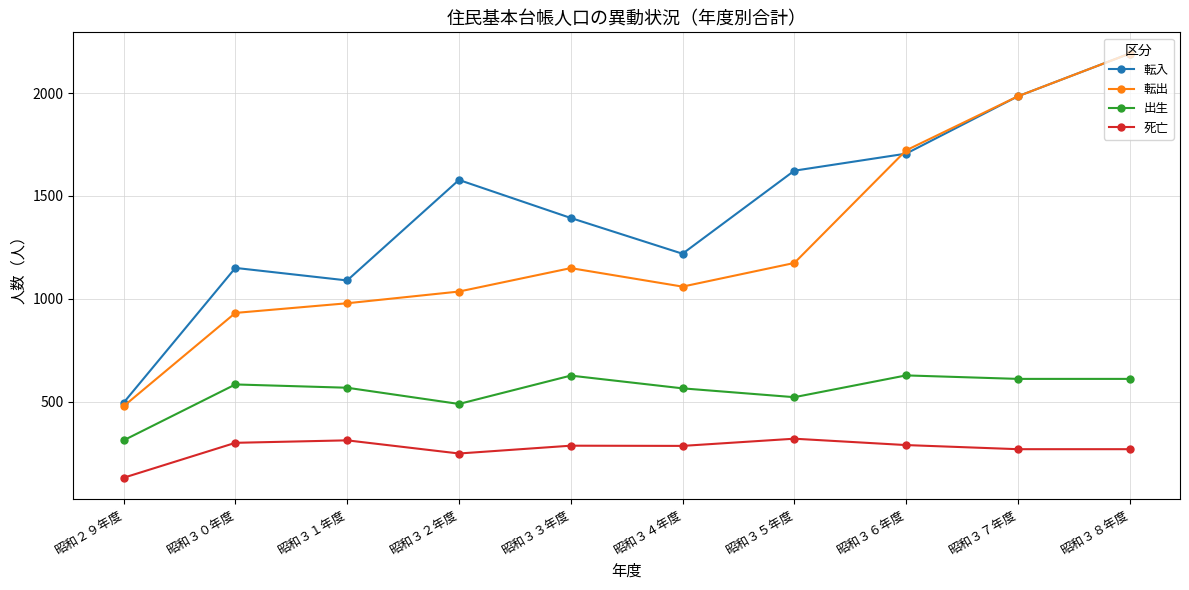

True or false: 転出 and 出生 cross at least once.

False